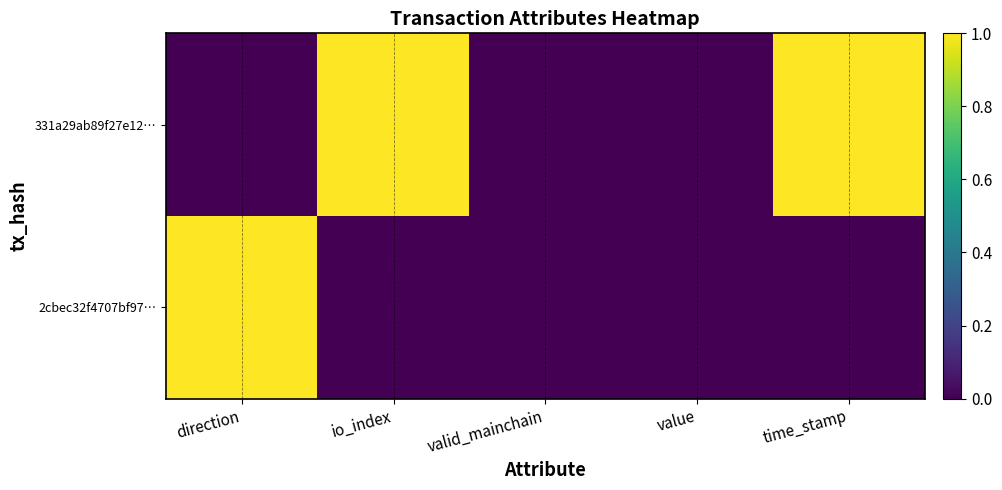

Which category has the lowest value across all series?

direction